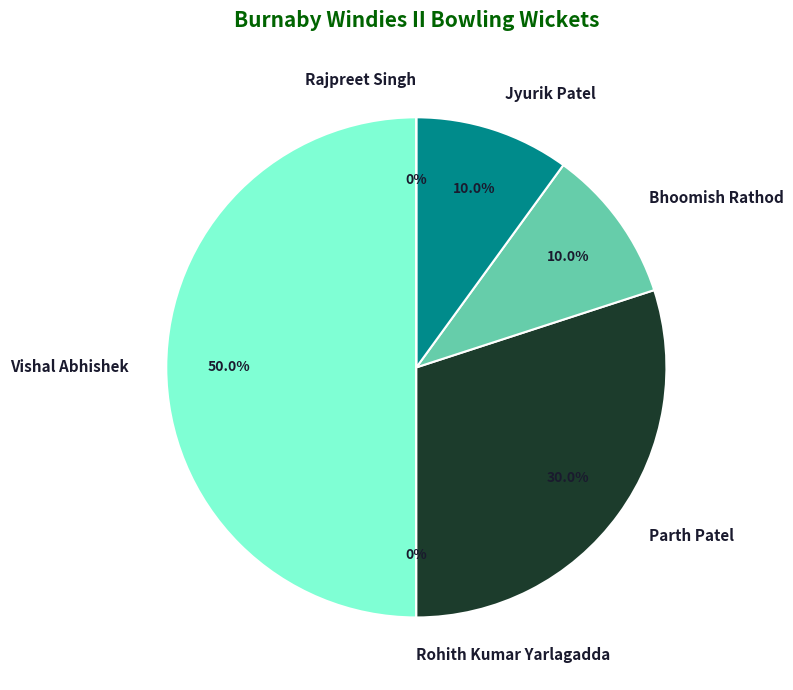

What is the change in value from Rohith Kumar Yarlagadda to Parth Patel?

+3